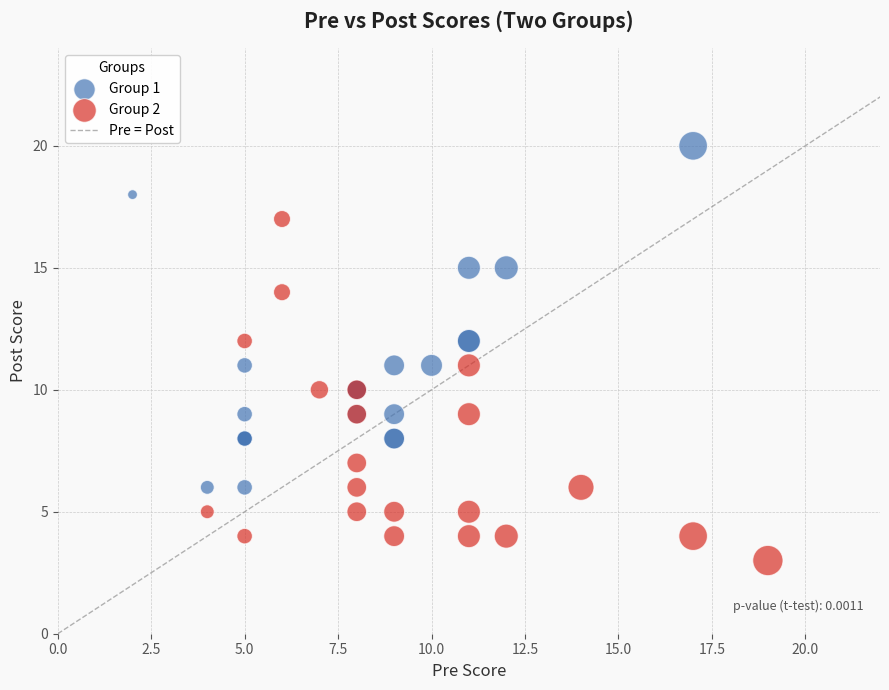

Which series contains the lowest Y value?

Group 2